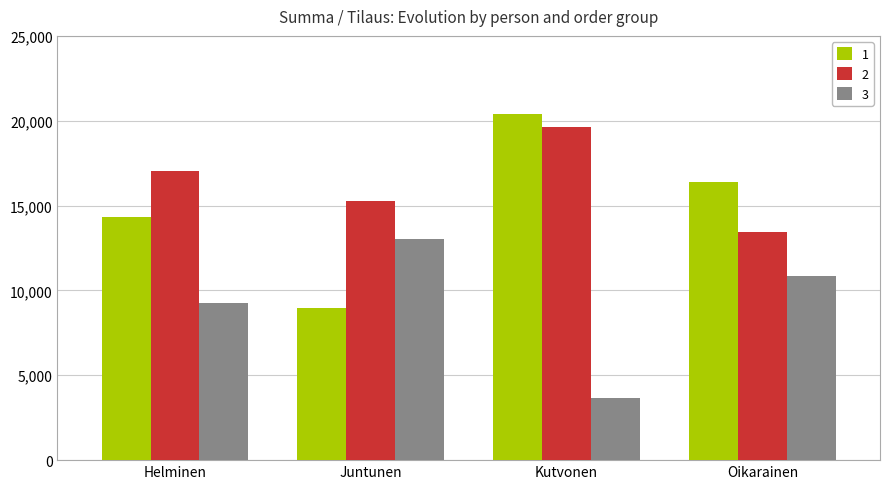

What is the lowest value of the 2 series?

13422.4